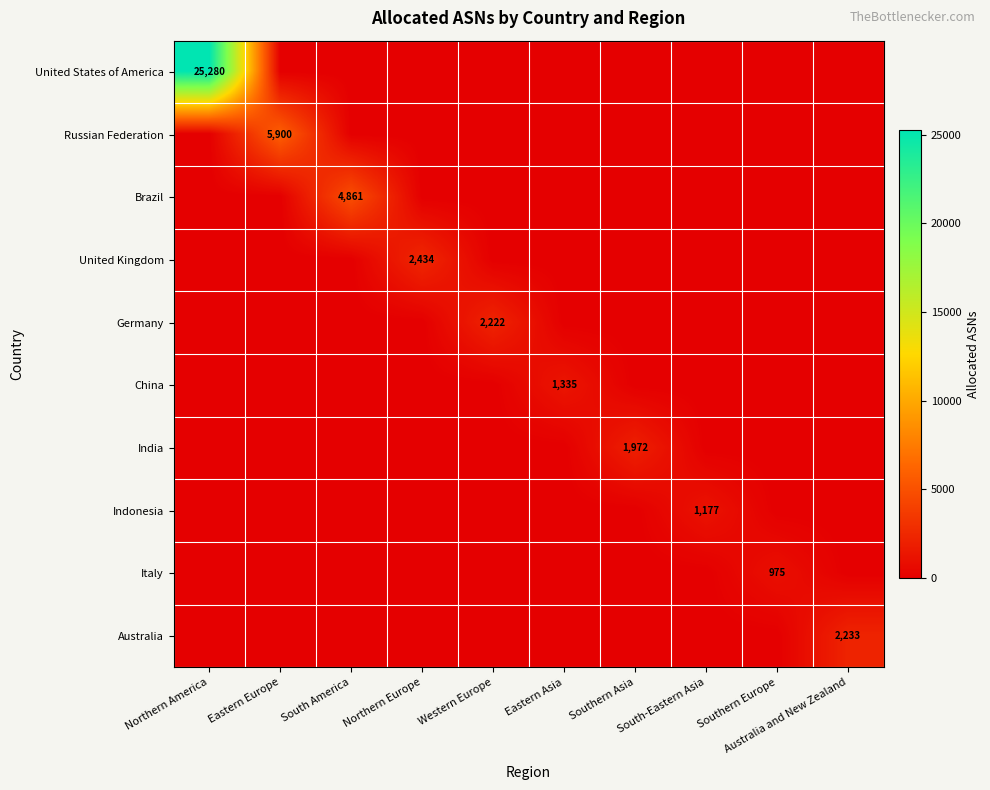

Which series has the widest spread of values?

United States of America